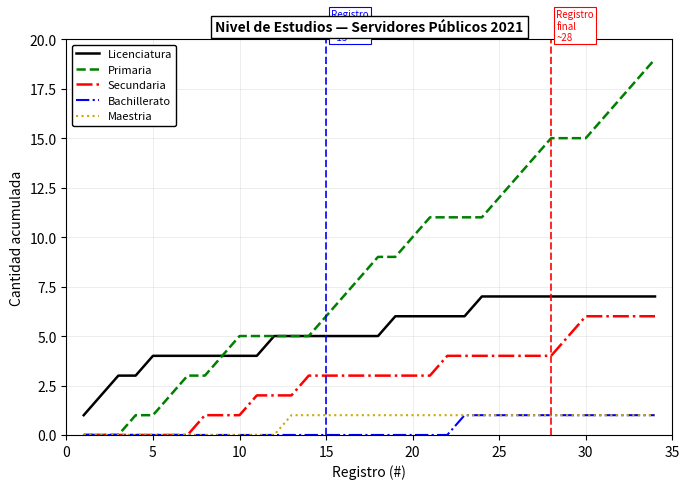

Which series has the widest spread of values?

Primaria